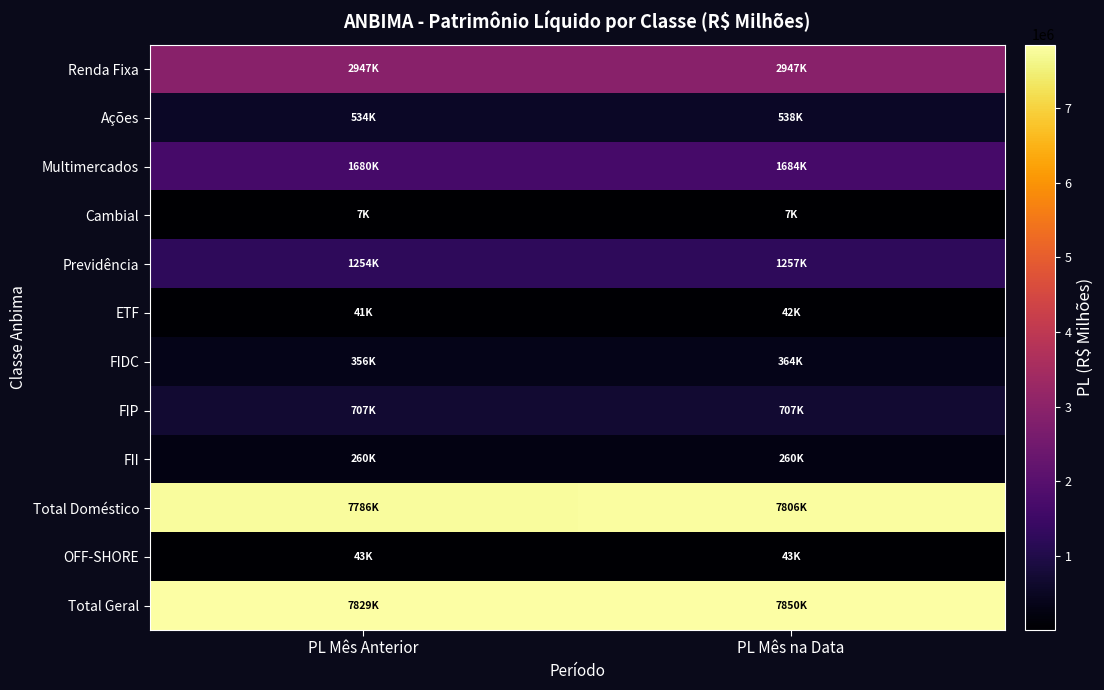

At which category is the sum across all series the highest?

PL Mês na Data